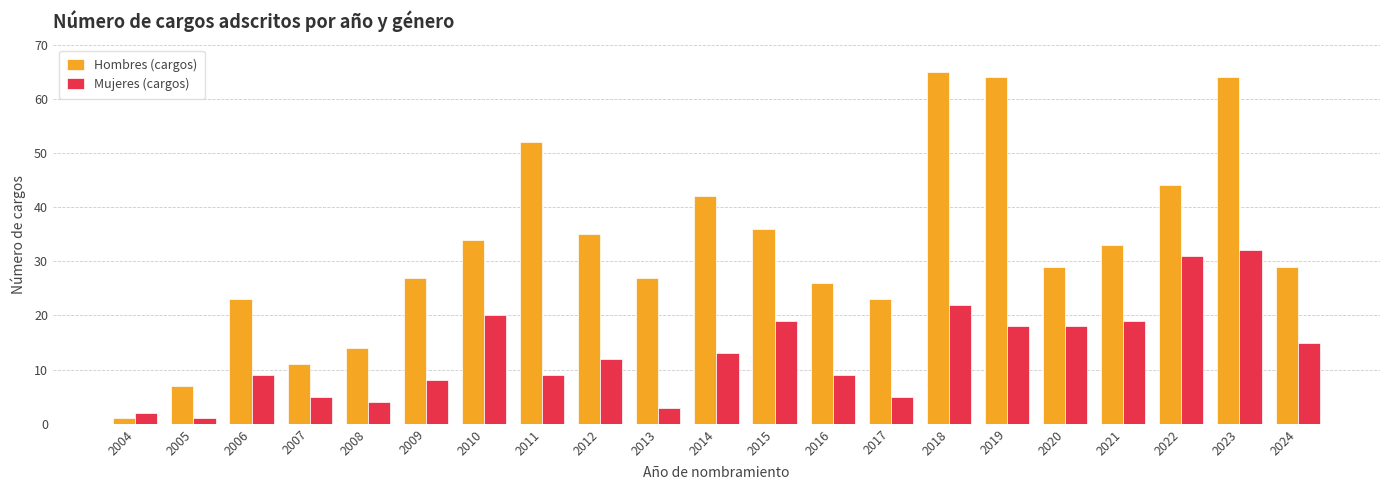

What are all the series names shown in the legend?

Hombres (cargos), Mujeres (cargos)